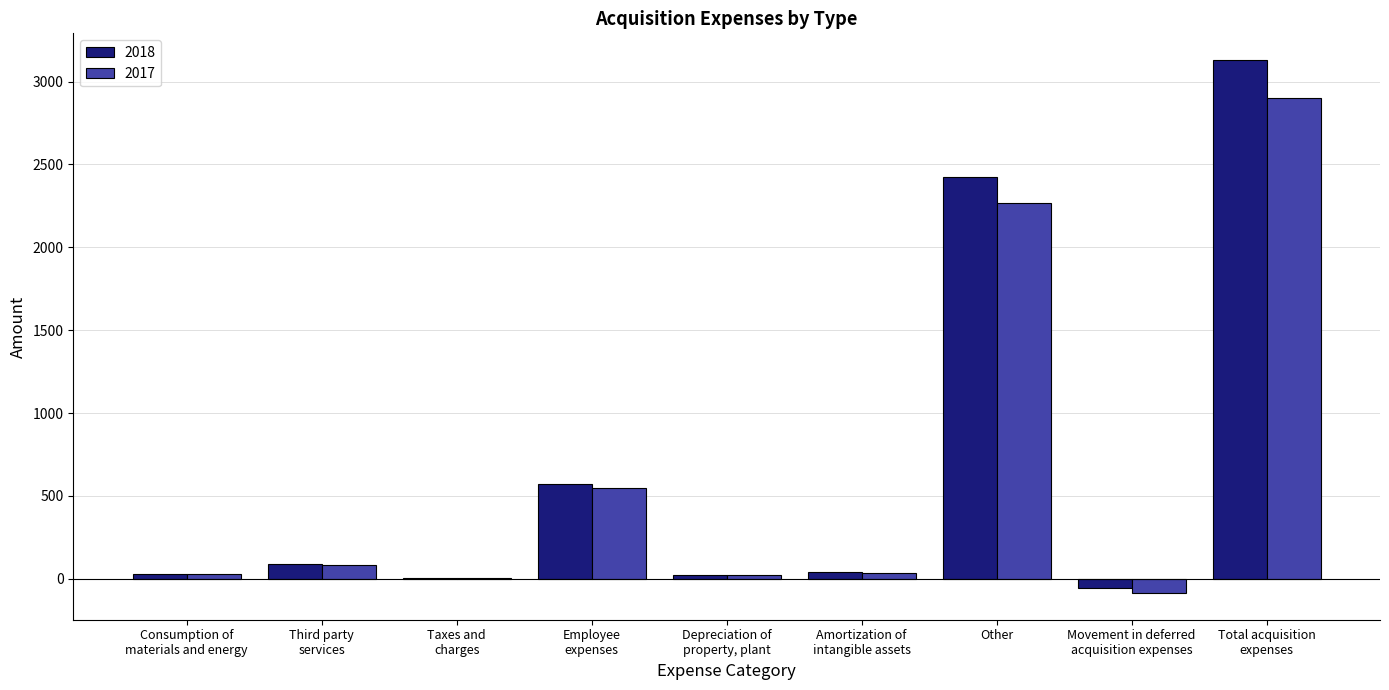

Which series has the largest total across all categories?

2018